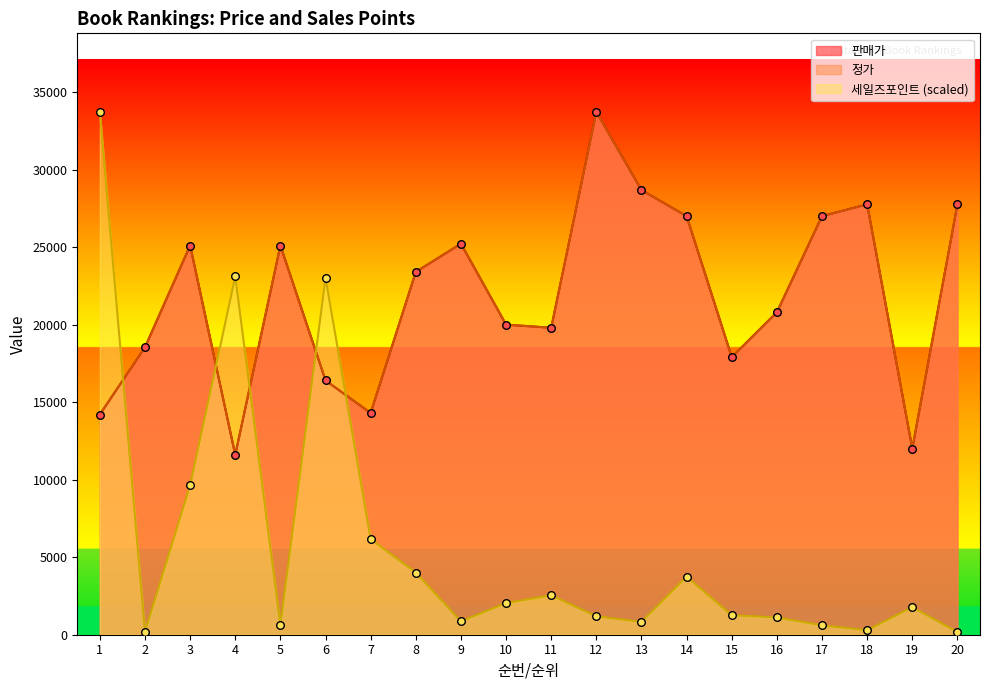

At which category is the sum across all series the highest?

12